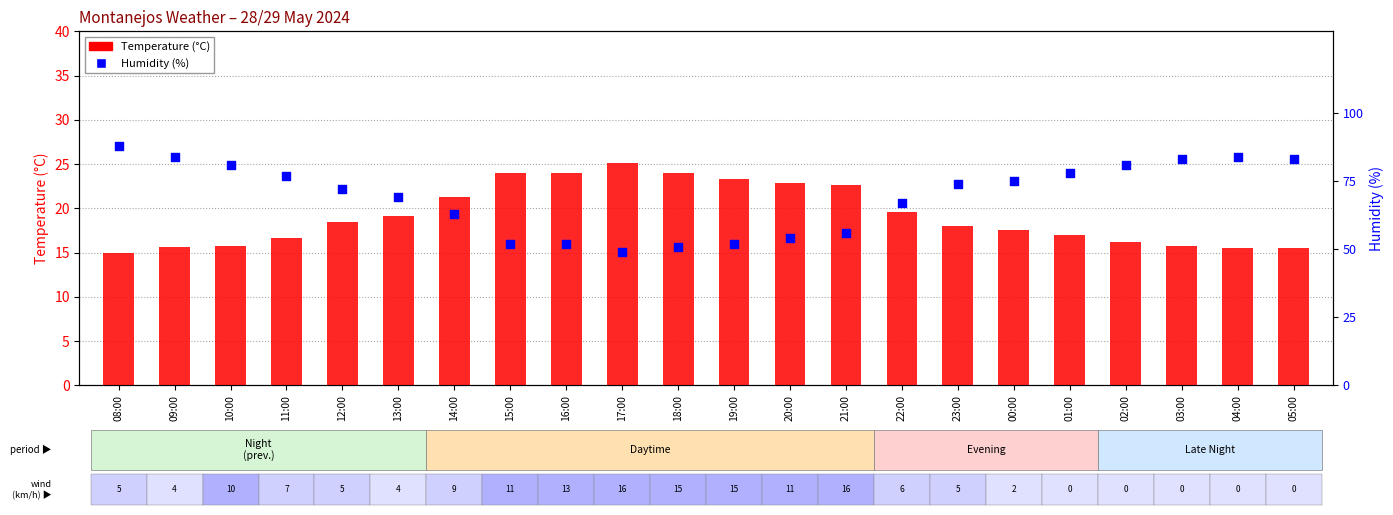

What are all the series names shown in the legend?

Temperature (°C), Humidity (%)